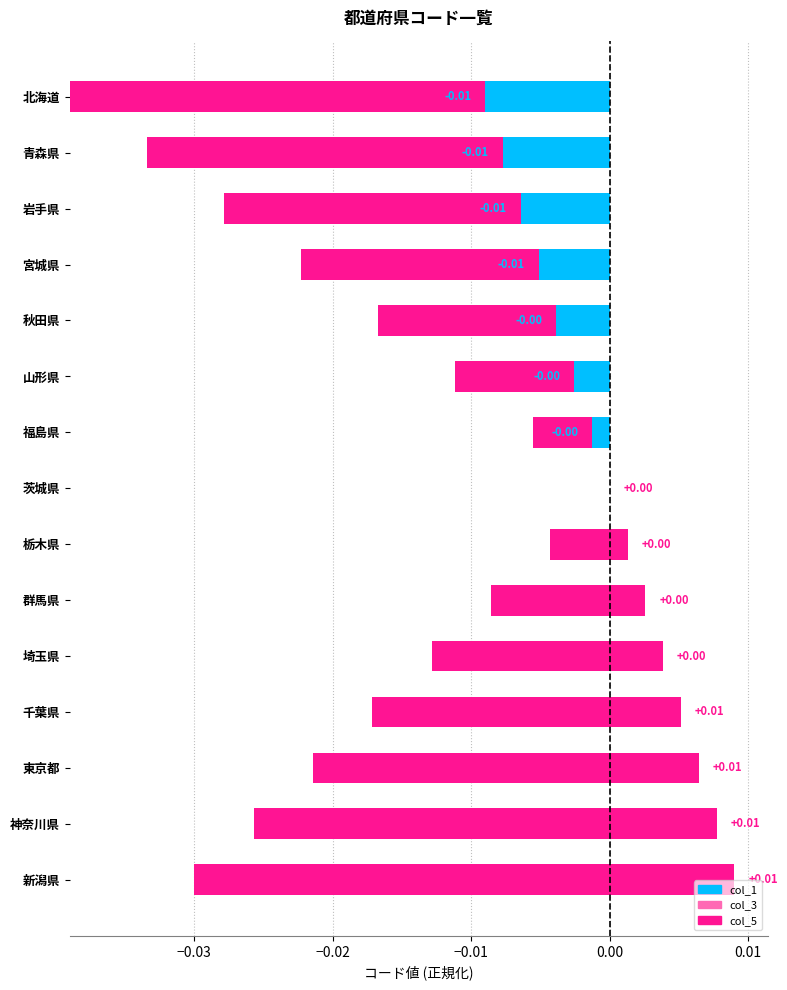

Count the number of data series in this chart.

3